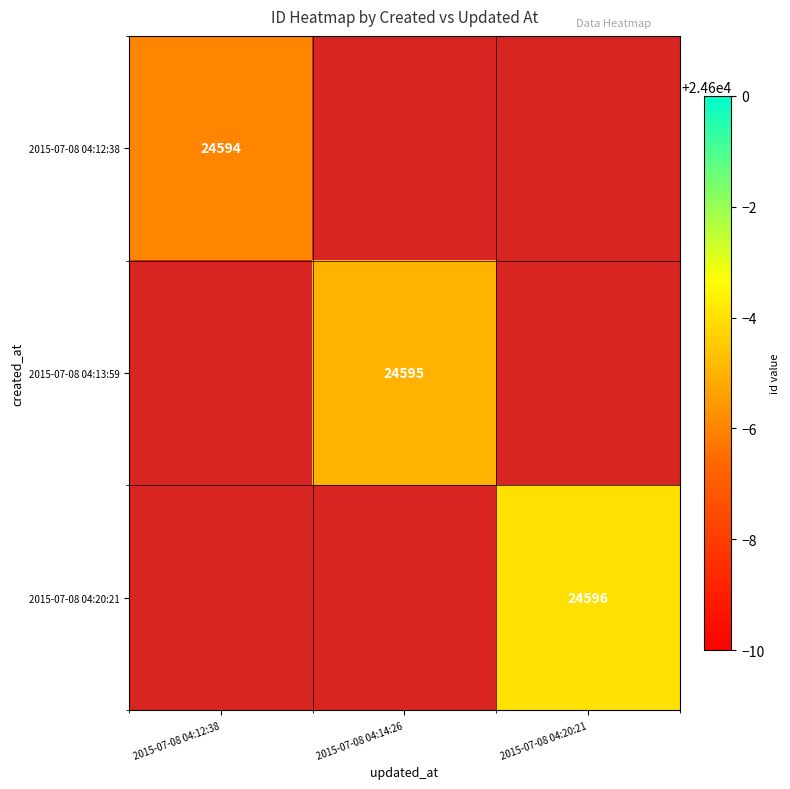

List the series in order of their overall mean, lowest first.

2015-07-08 04:12:38, 2015-07-08 04:13:59, 2015-07-08 04:20:21